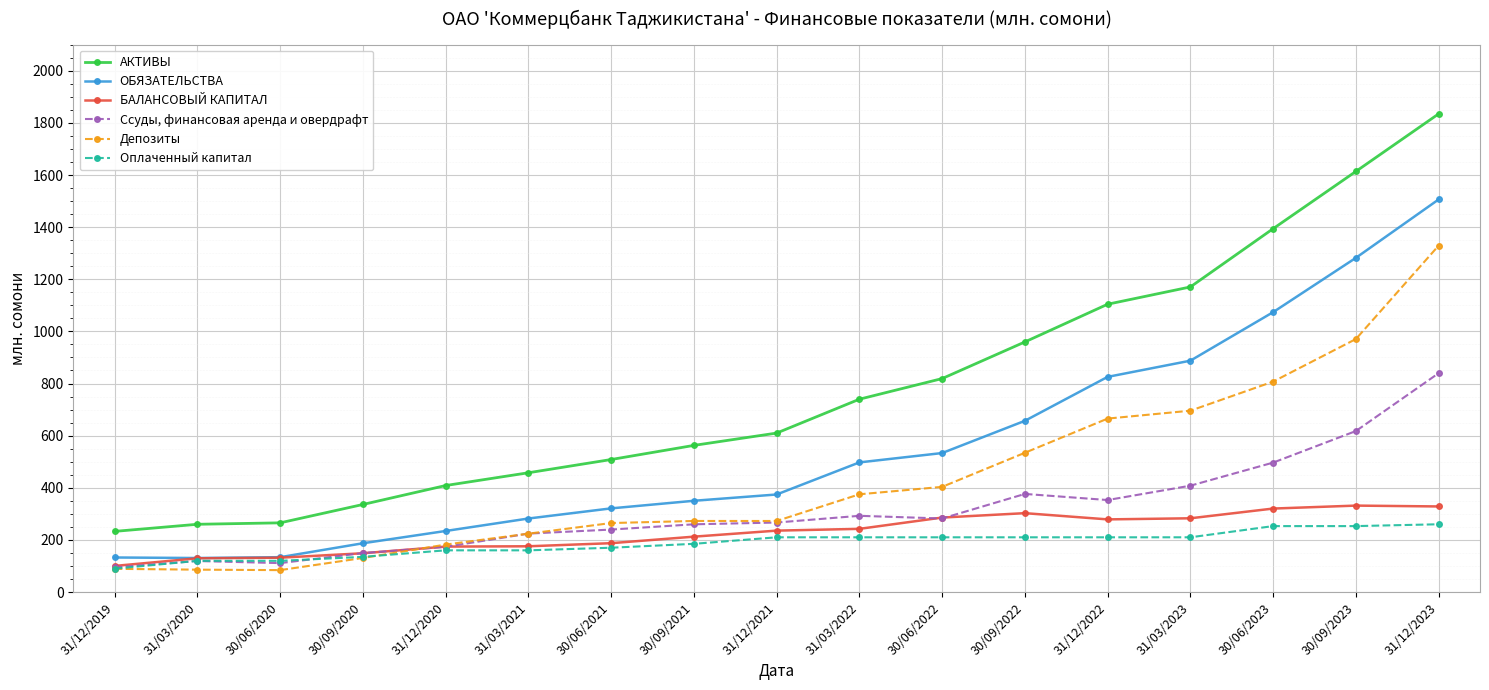

What is the label of the 4th point from the left?

30/09/2020